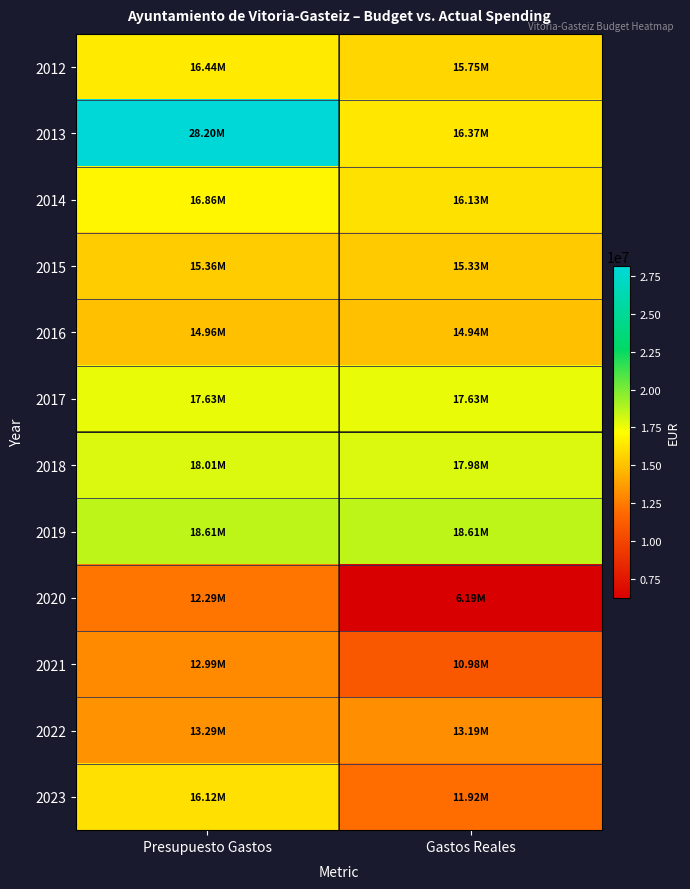

What is the difference between the highest and lowest values at Presupuesto Gastos?

15907739.7